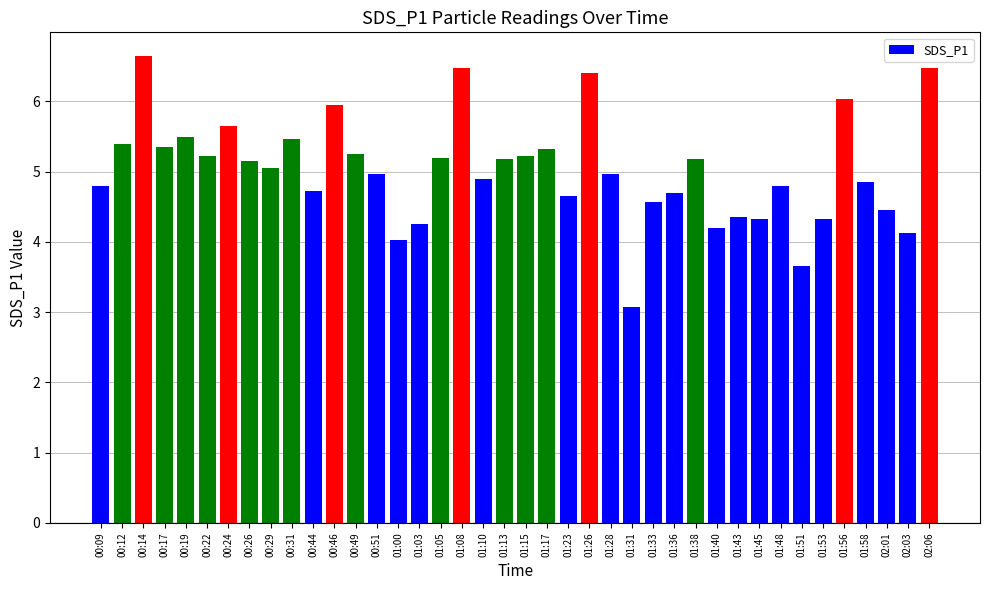

True or false: the data shows 4.3 at 01:45.

True